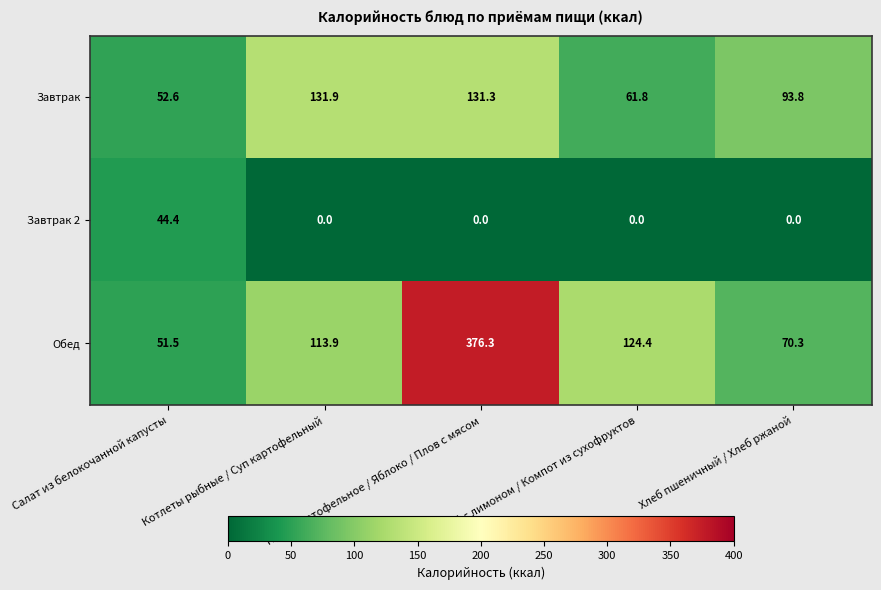

At which category is the sum across all series the highest?

Пюре картофельное / Яблоко / Плов с мясом